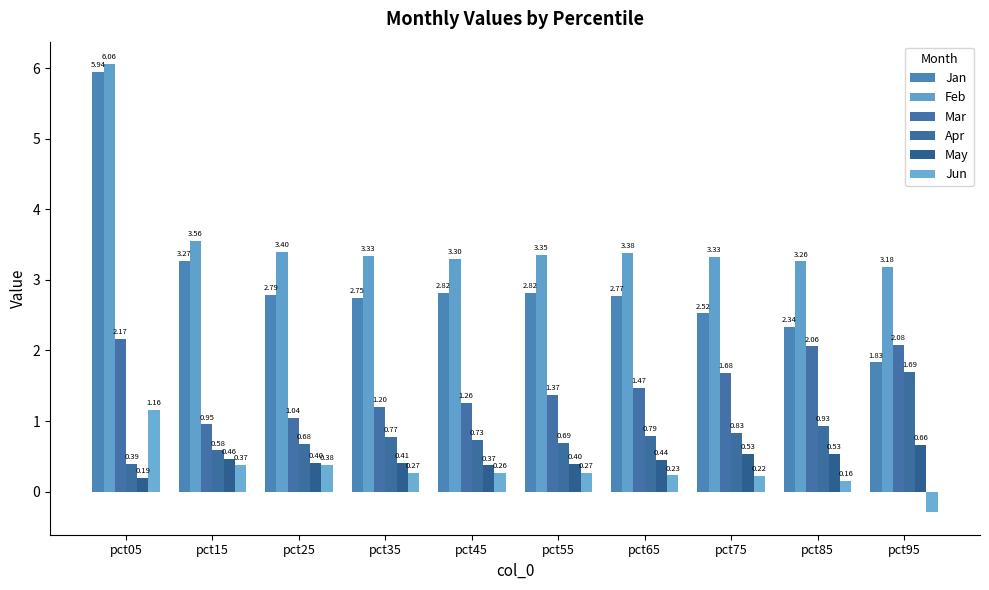

At which category is the sum across all series the highest?

pct05